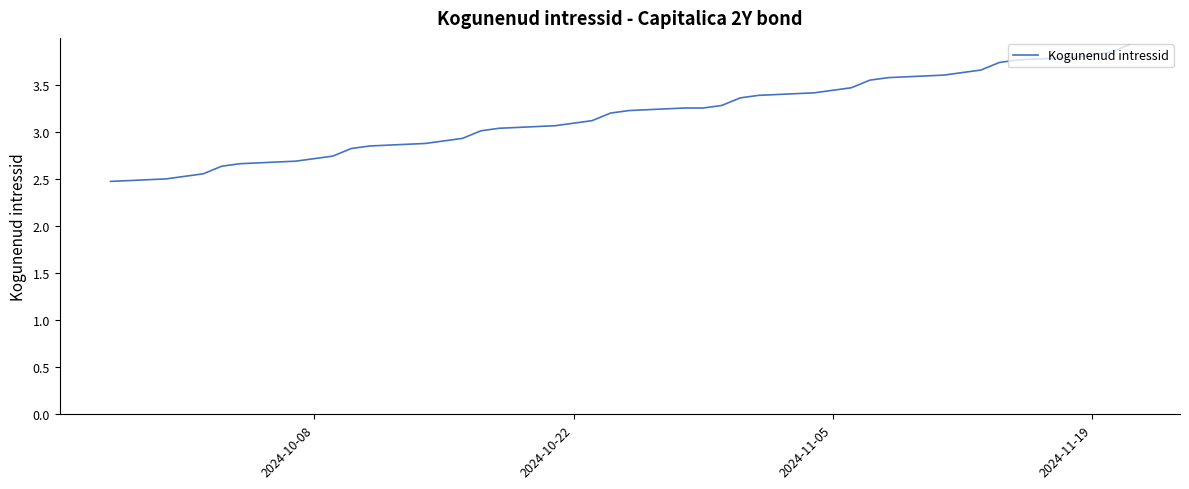

What is the maximum value shown in the chart?

3.9